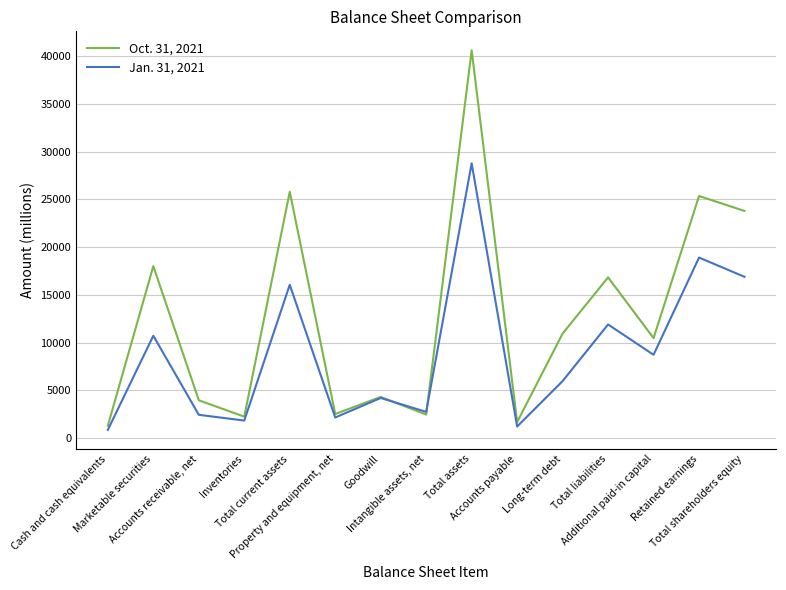

At Accounts payable, list the series in order from largest to smallest.

Oct. 31, 2021, Jan. 31, 2021